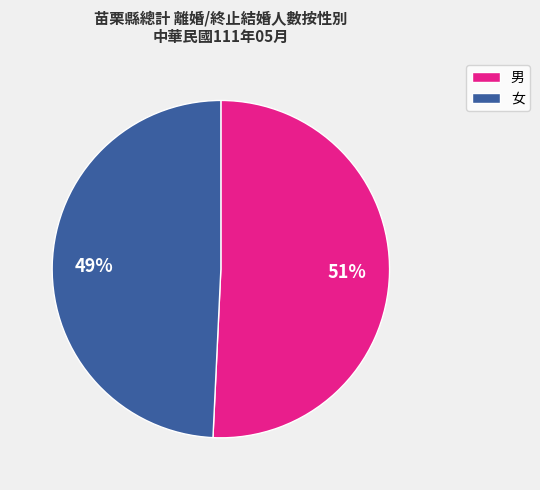

To the nearest percent, what percentage of the pie is 男?

51%